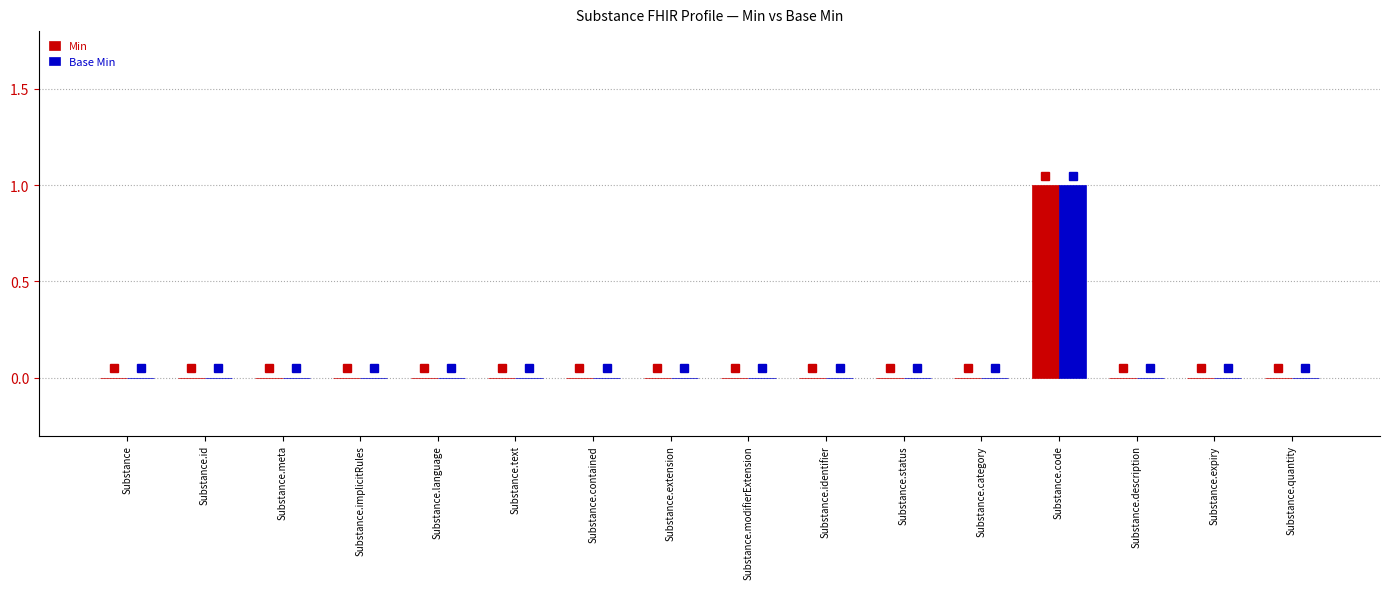

What is the greatest value displayed?

1